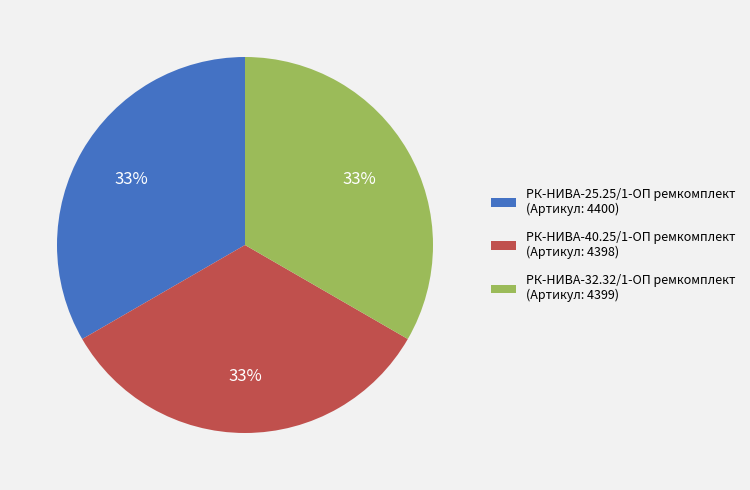

How many slices are in this pie chart?

3